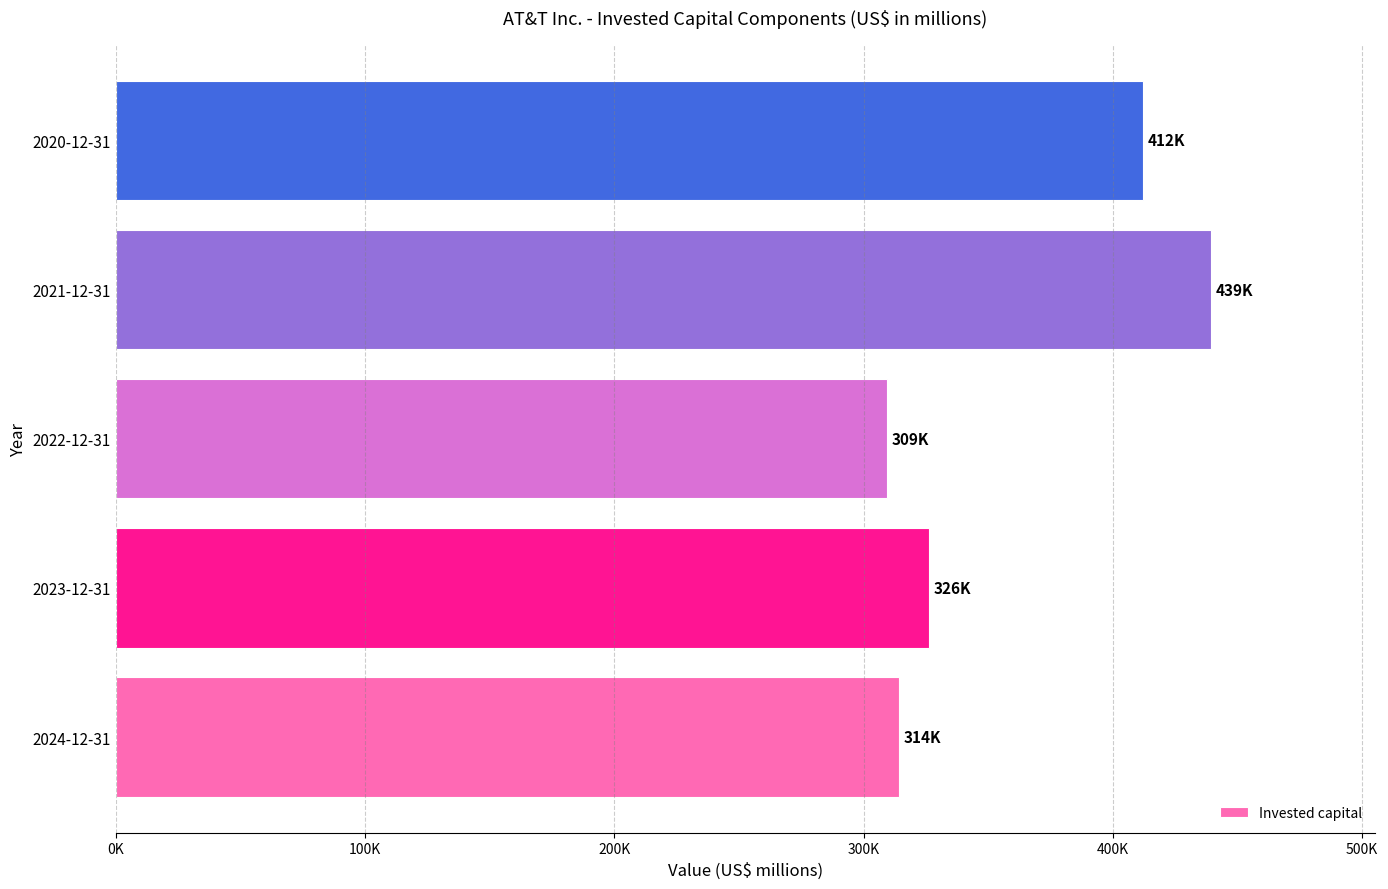

Are the bars horizontal?

Yes